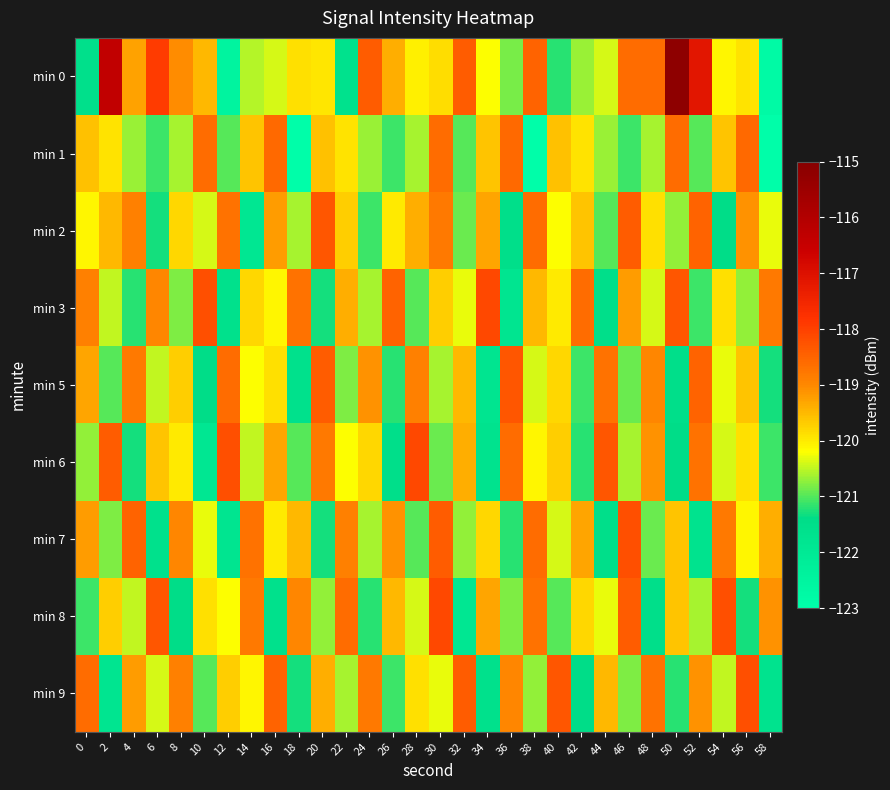

What is the total value across all series at 56?

-1077.4